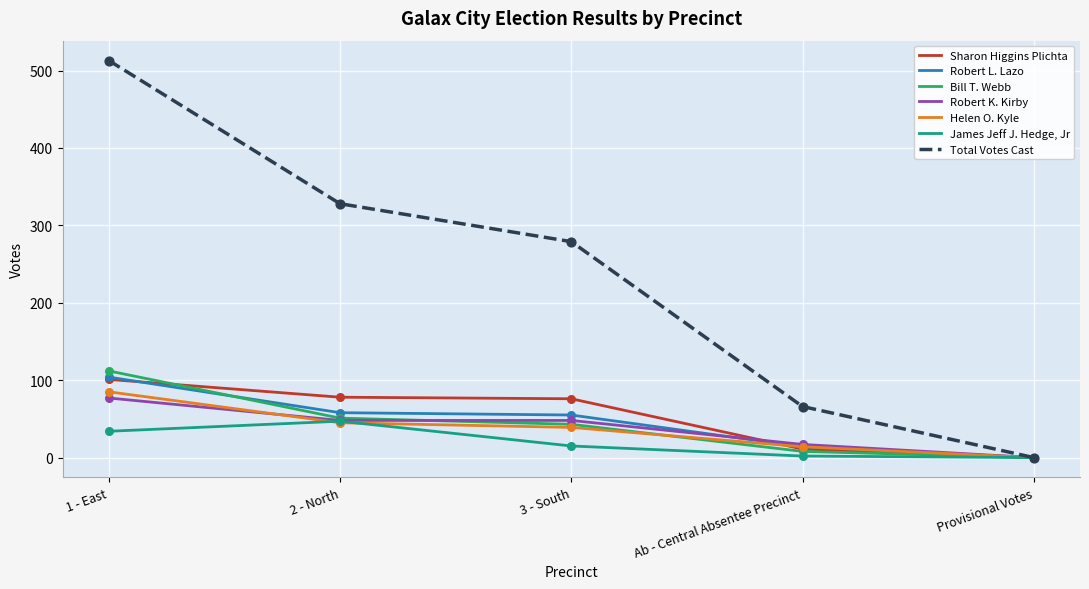

What are all the series names shown in the legend?

Sharon Higgins Plichta, Robert L. Lazo, Bill T. Webb, Robert K. Kirby, Helen O. Kyle, James Jeff J. Hedge, Jr, Total Votes Cast